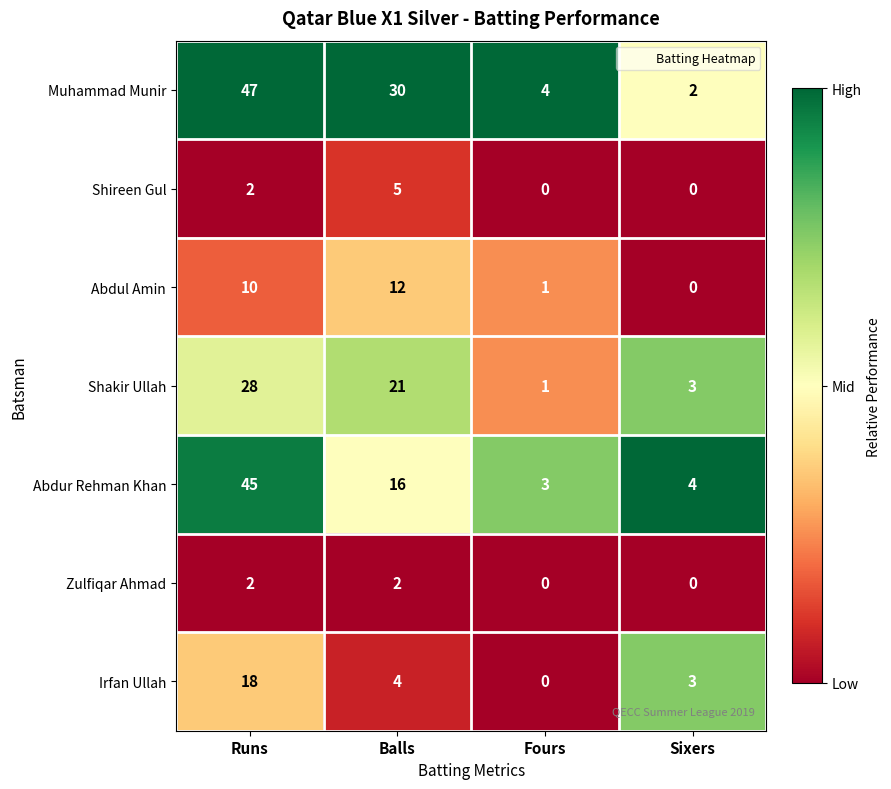

Which label corresponds to the largest value in the chart?

Runs